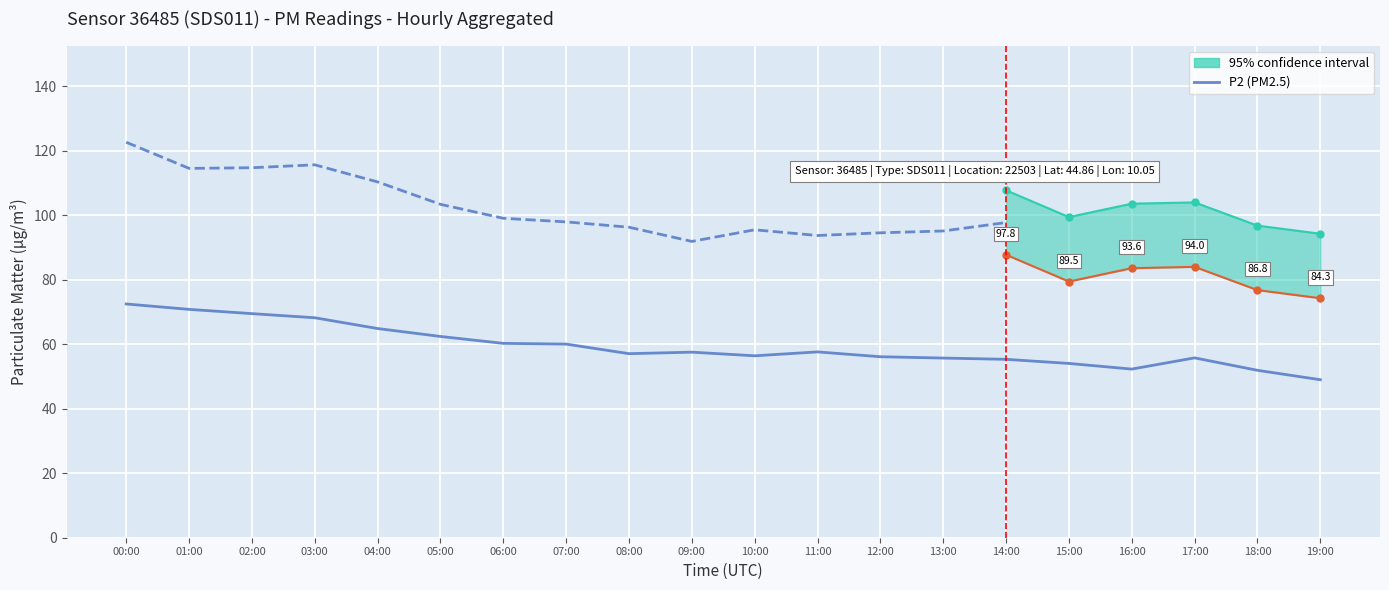

What is the greatest value displayed?

72.5